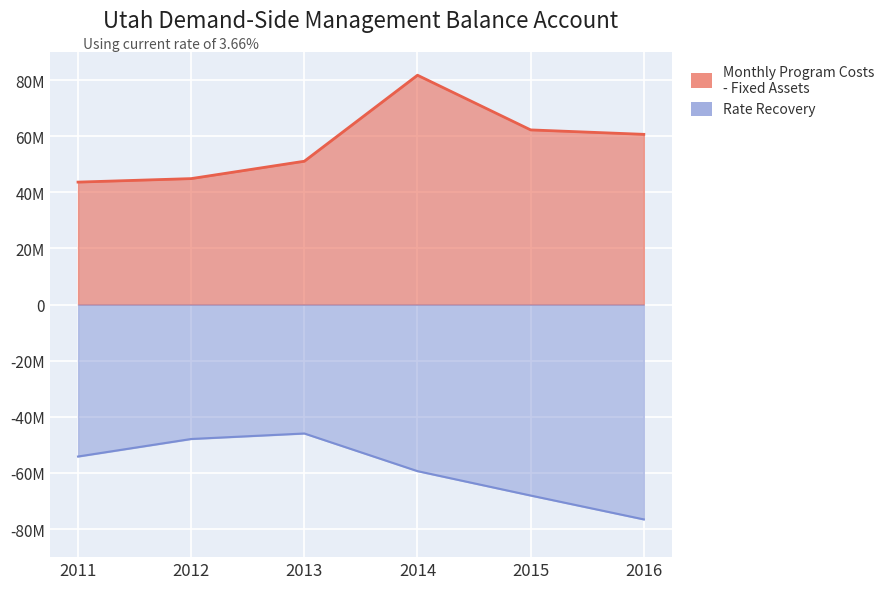

Between 2012 and 2013, which series saw the biggest shift?

Monthly Program Costs - Fixed Assets